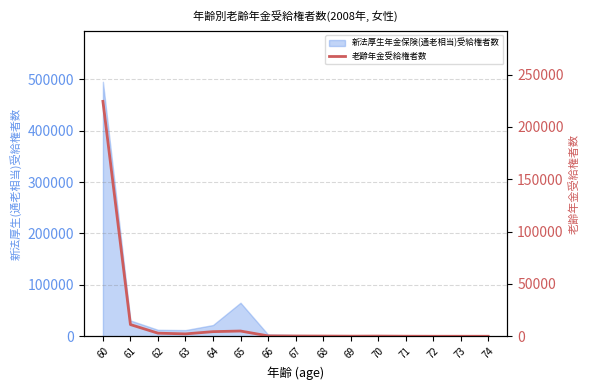

Rank the categories by value from lowest to highest.

74, 72, 73, 71, 69, 70, 68, 67, 66, 63, 62, 64, 65, 61, 60